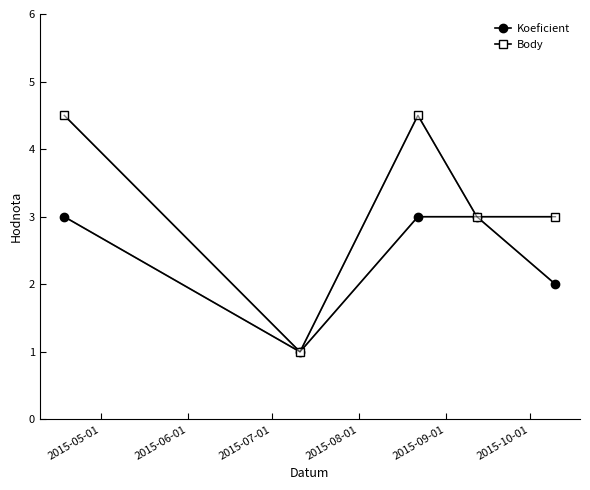

Does the chart have visible grid lines?

No